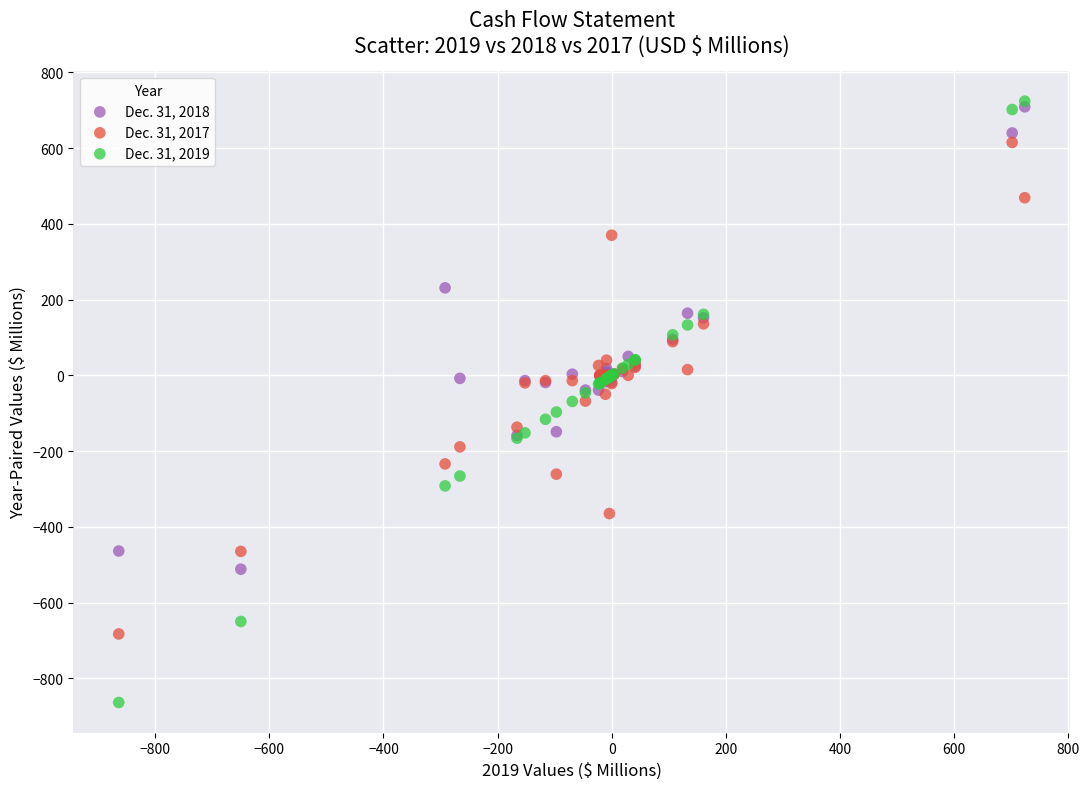

Which series has the largest Y range (max minus min)?

Dec. 31, 2019